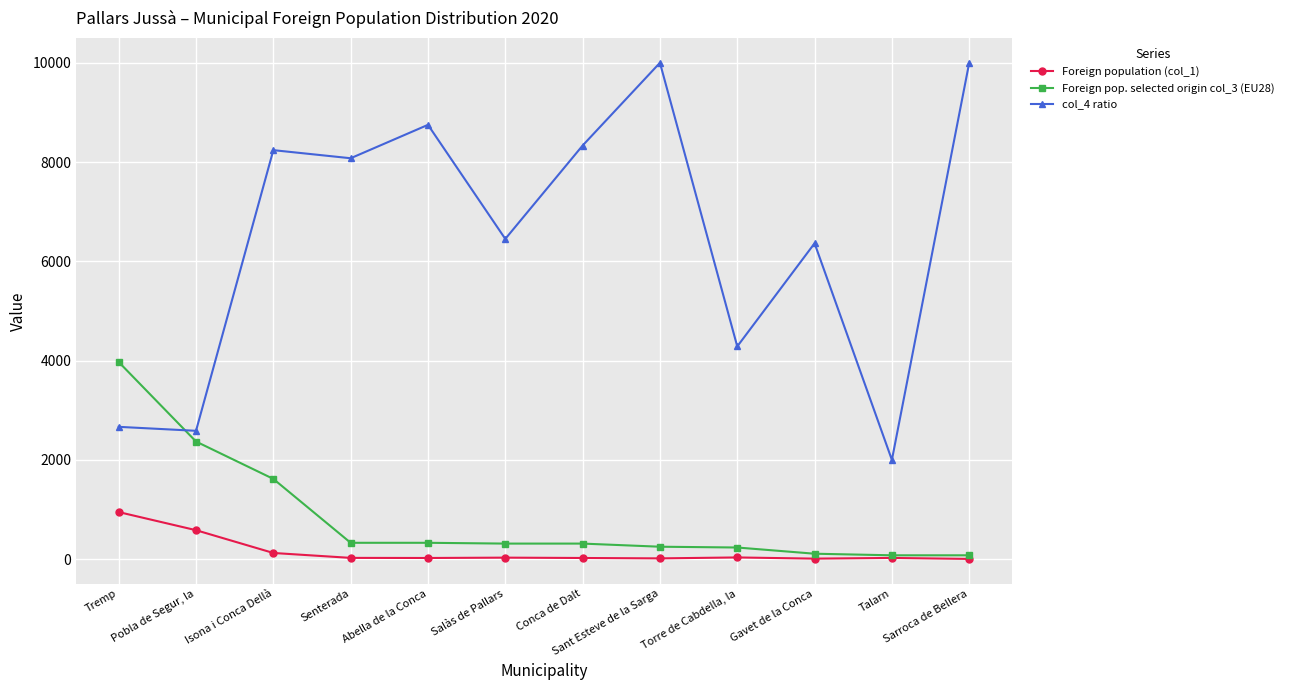

Count the number of data series in this chart.

3